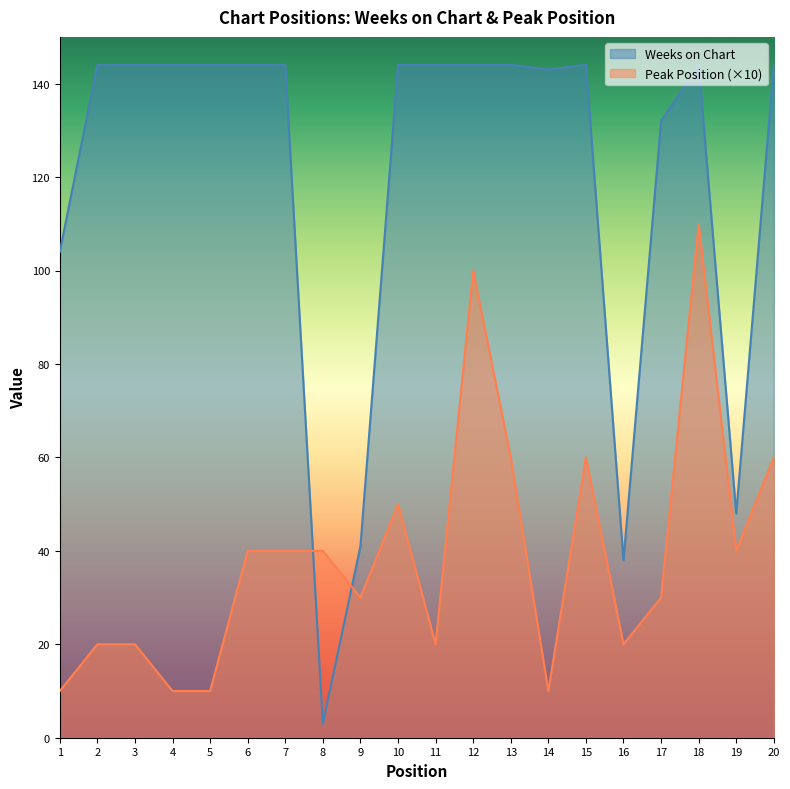

The Weeks on Chart series shows 144 at 18. True or false?

True